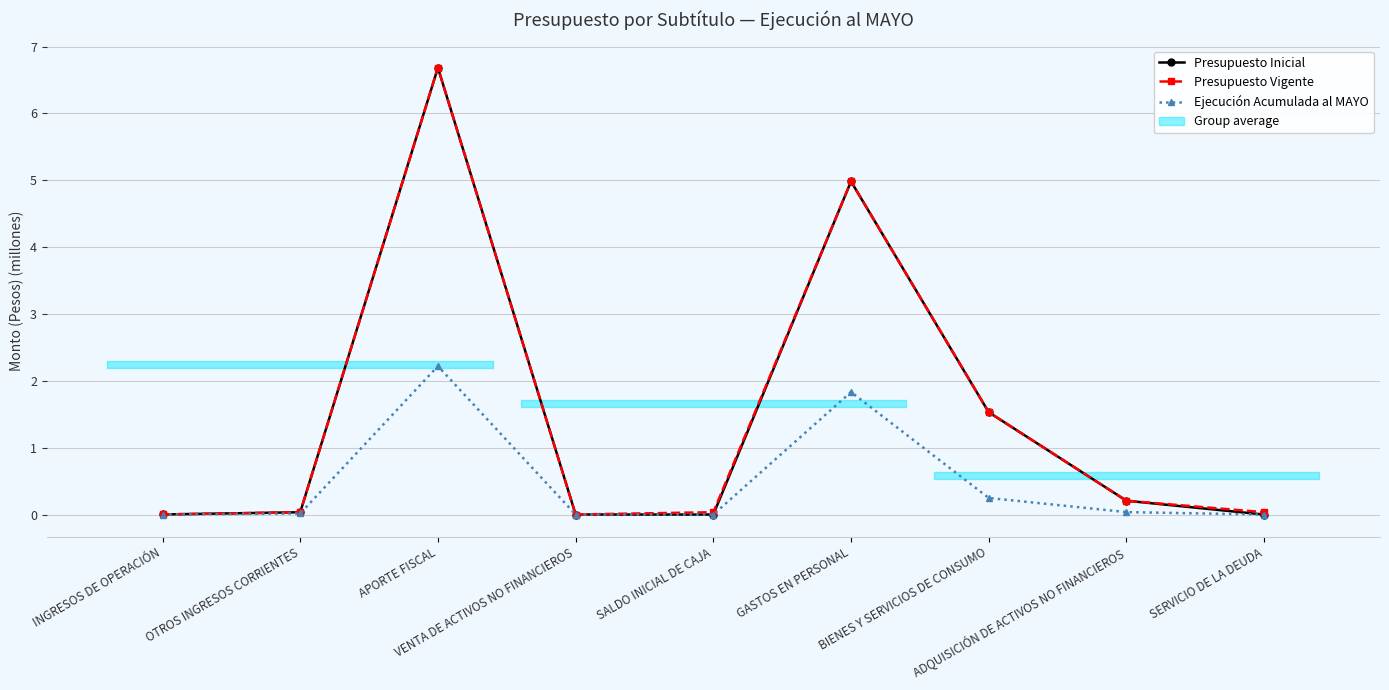

What is the label of the 3rd point from the left?

APORTE FISCAL